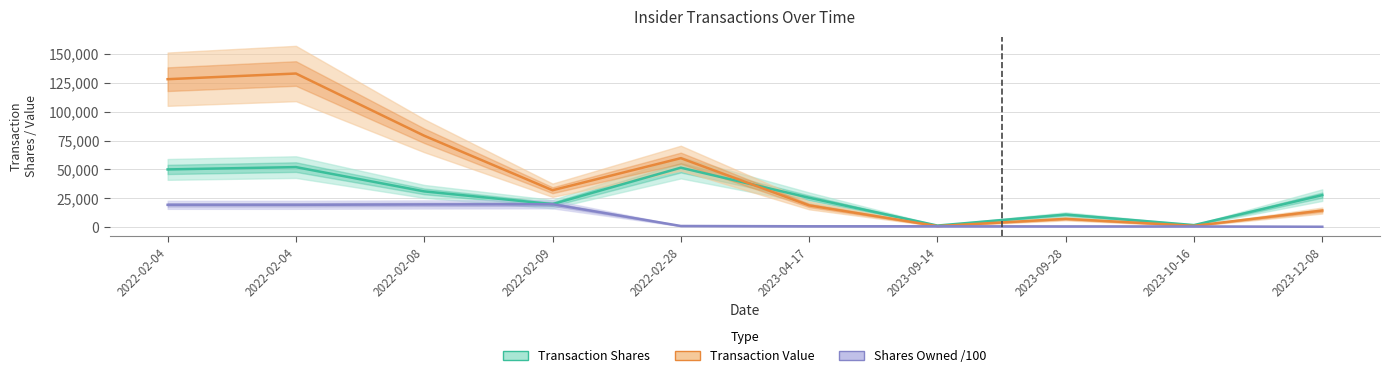

At which label does Transaction Shares first exceed 27771?

2022-02-04